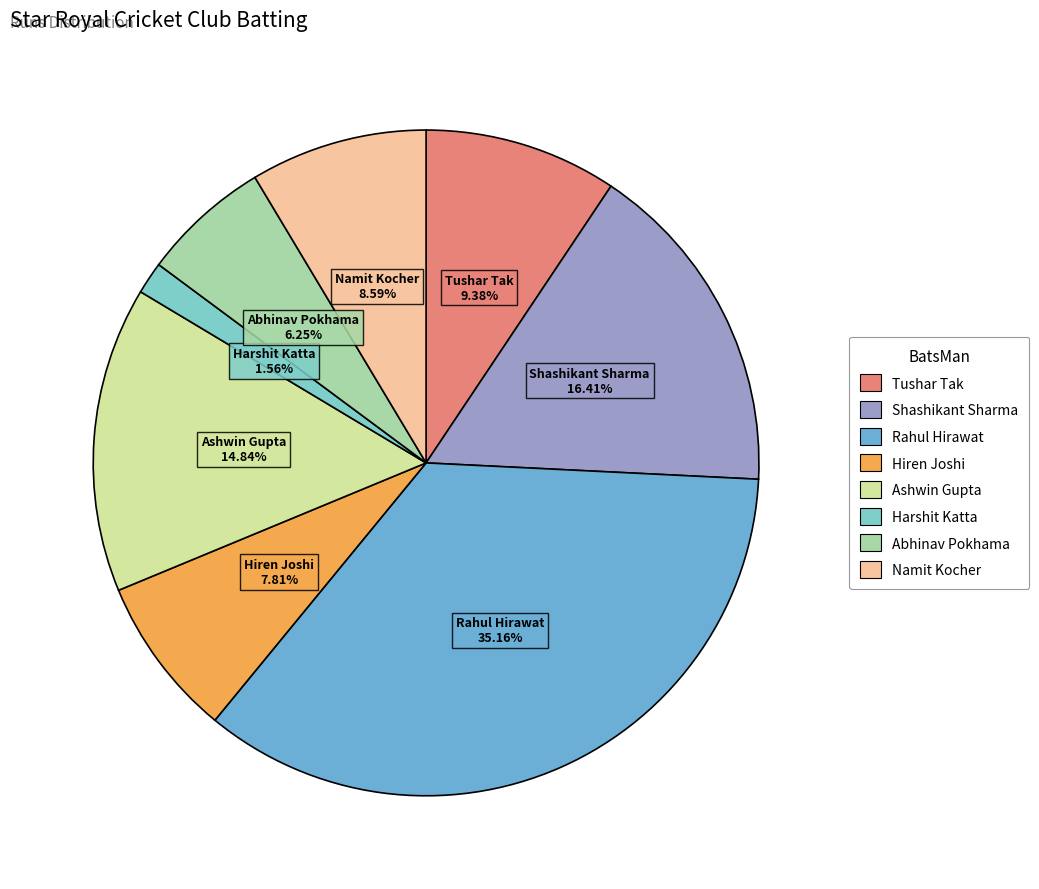

To the nearest percent, what percentage of the pie is Ashwin Gupta?

15%